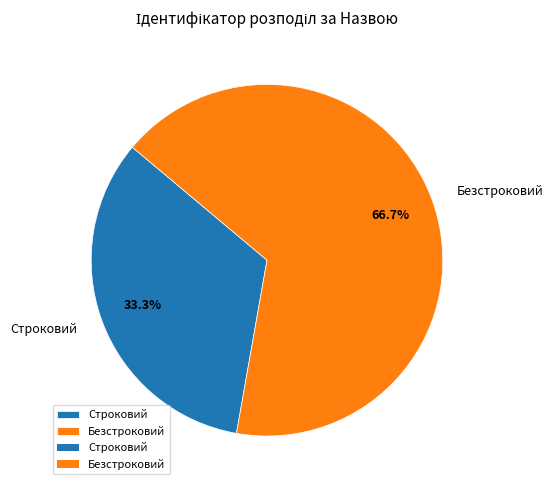

How many slices are in this pie chart?

2